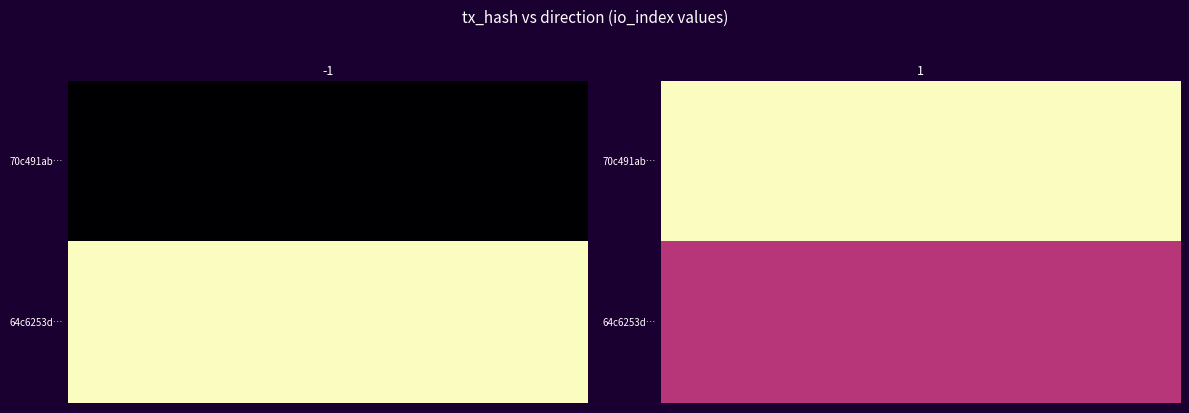

What is the difference between the maximum and minimum values in the 64c6253d522a502e566751e4ea3d16c95029eea series?

1